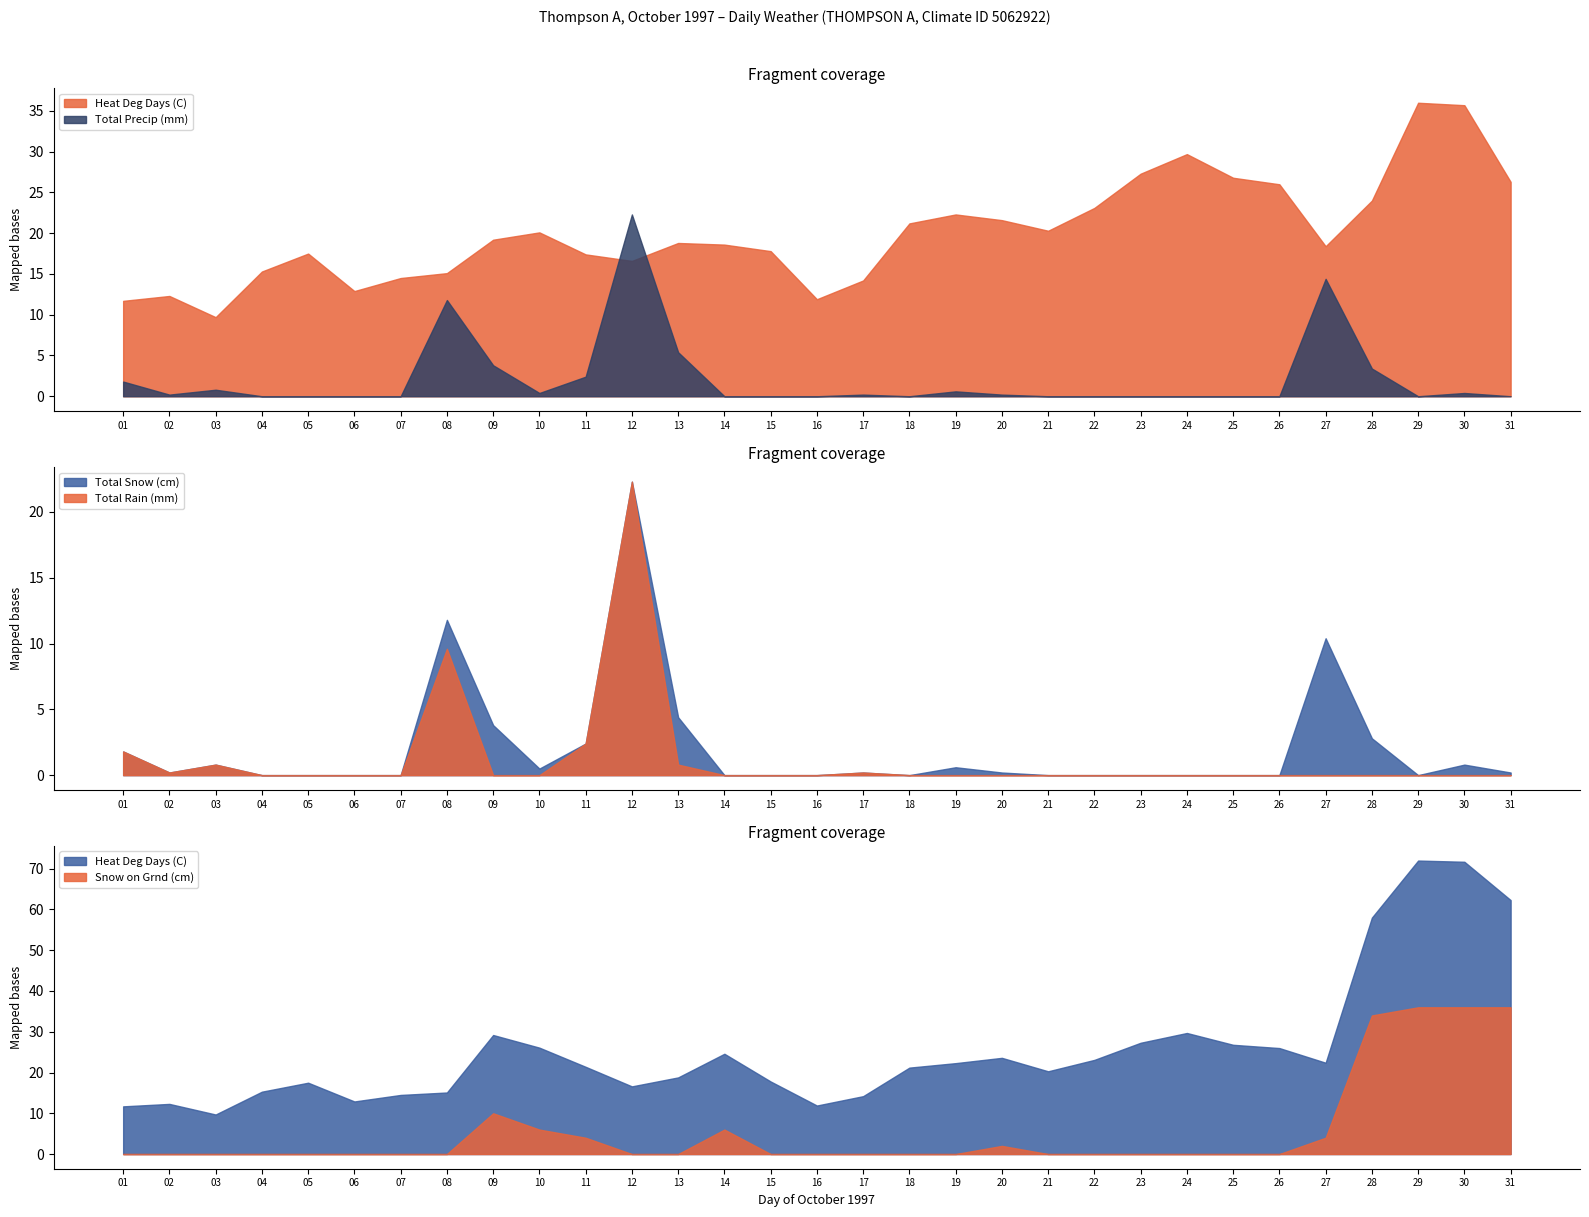

True or false: Snow on Grnd (cm) has a value of 0.0 at 07.

True